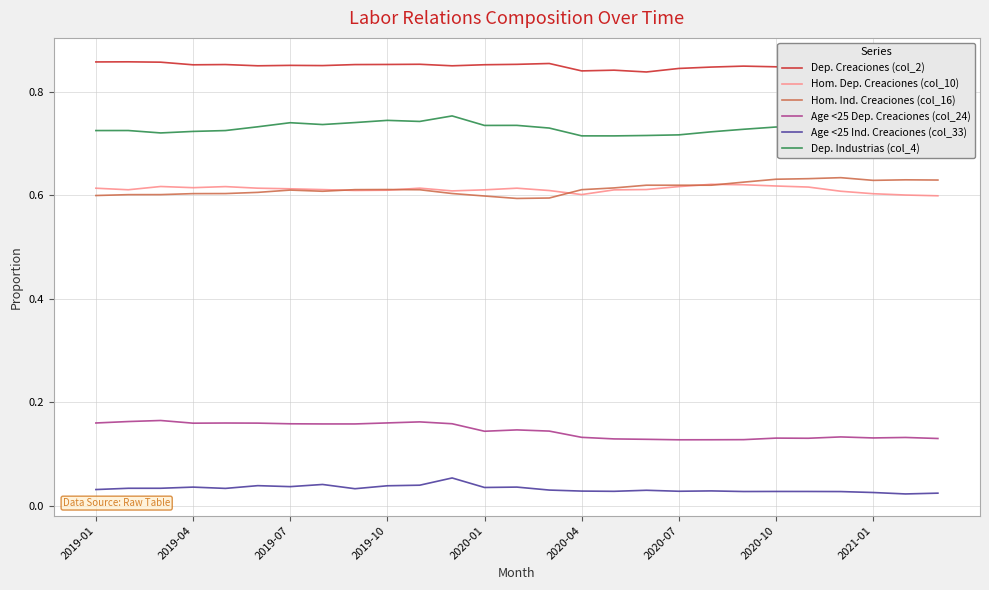

How many interior local valleys does the Dep. Industrias (col_4) series have?

6